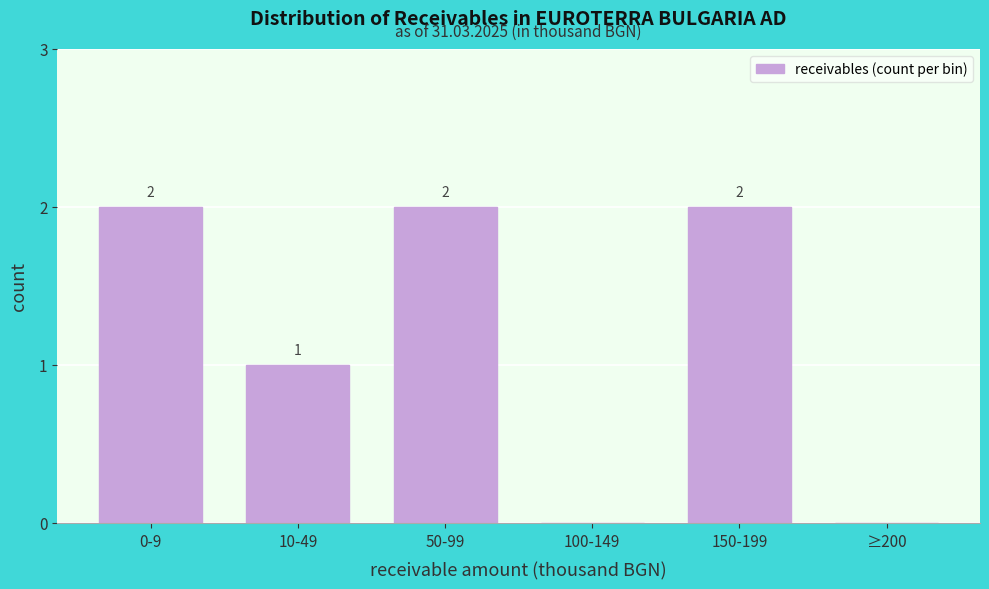

Reading left to right, extract all data points from this chart.

0-9=2	10-49=1	50-99=2	100-149=0	150-199=2	≥200=0